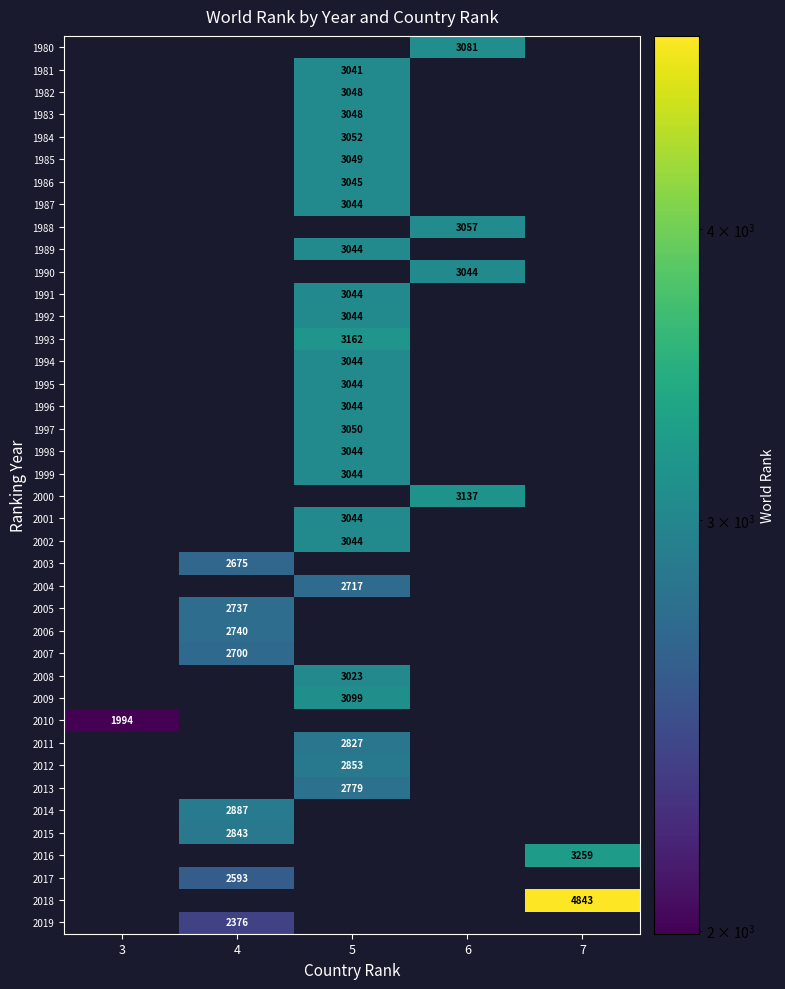

At which category is the sum across all series the highest?

5